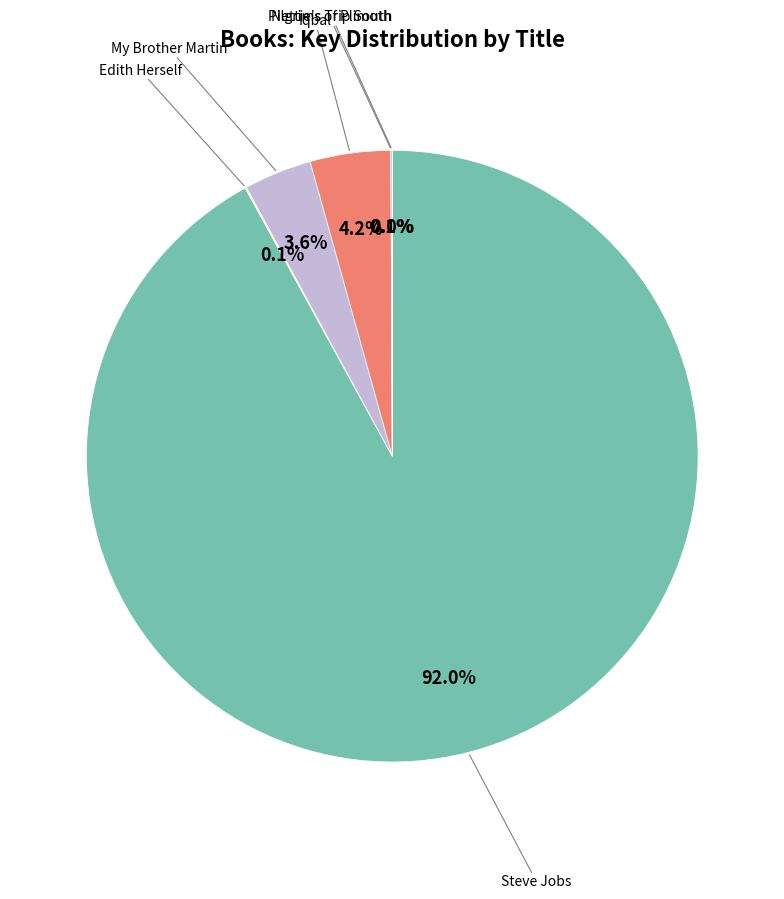

Is there any slice that represents more than half of the pie?

Yes